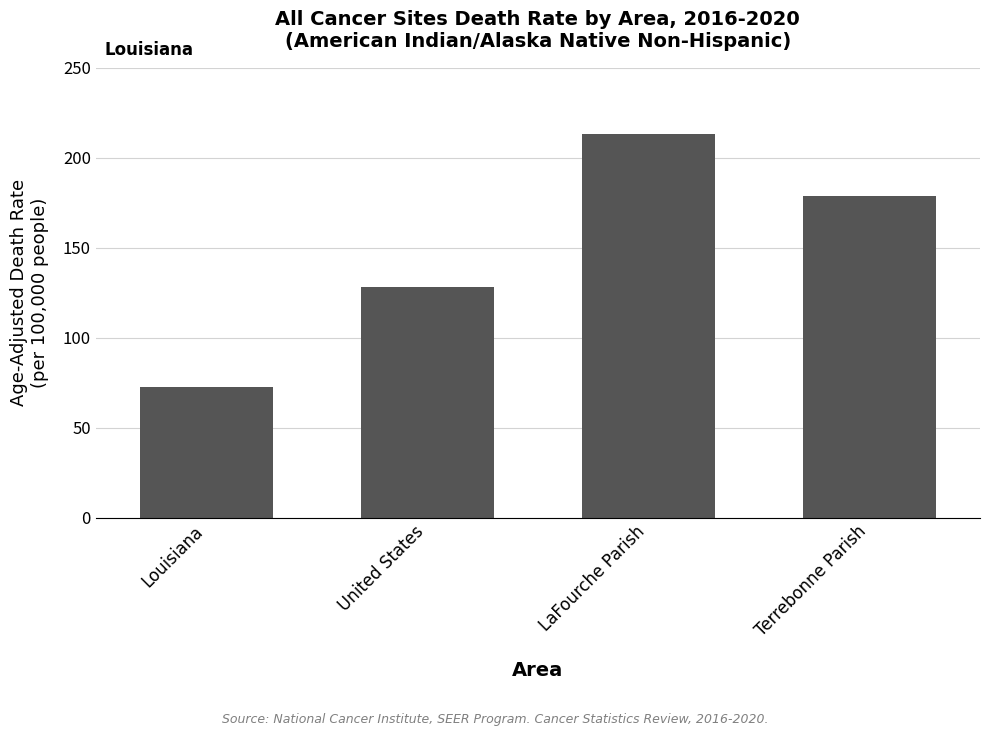

How many values are below 178?

2